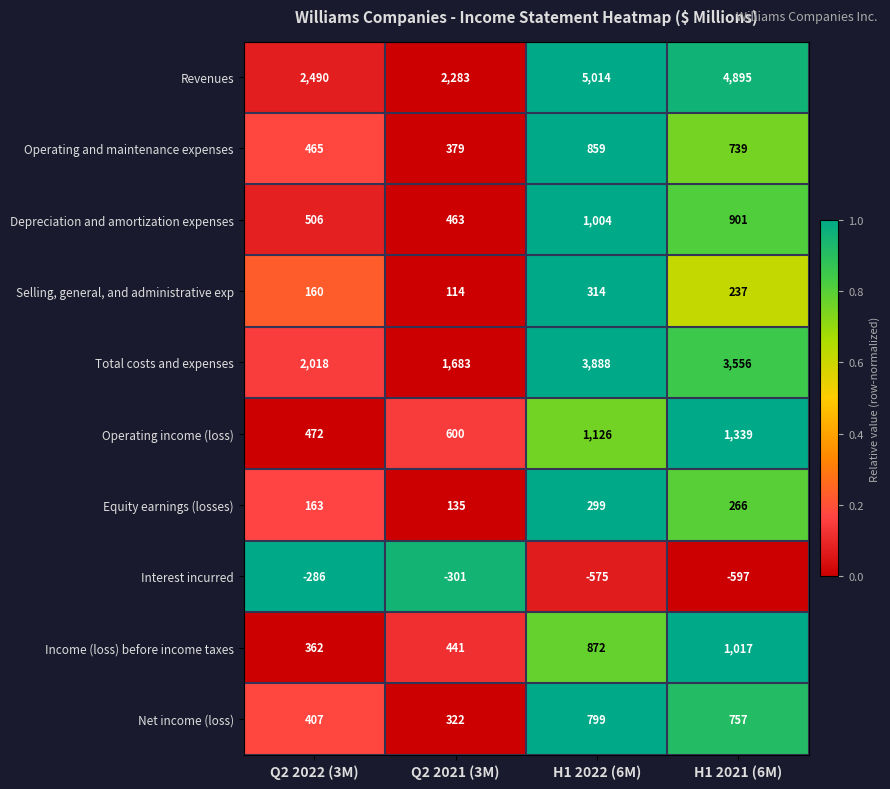

What is the difference between the maximum and minimum values in the Operating and maintenance expenses series?

480